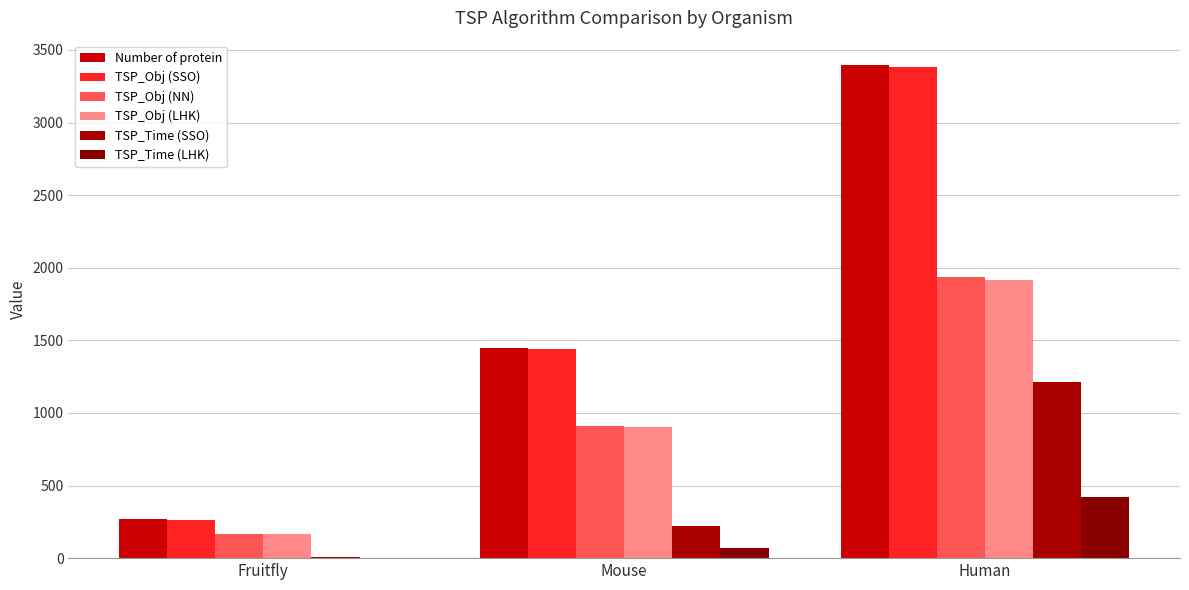

List the series in order of their peak value, highest first.

Number of protein, TSP_Obj (SSO), TSP_Obj (NN), TSP_Obj (LHK), TSP_Time (SSO), TSP_Time (LHK)